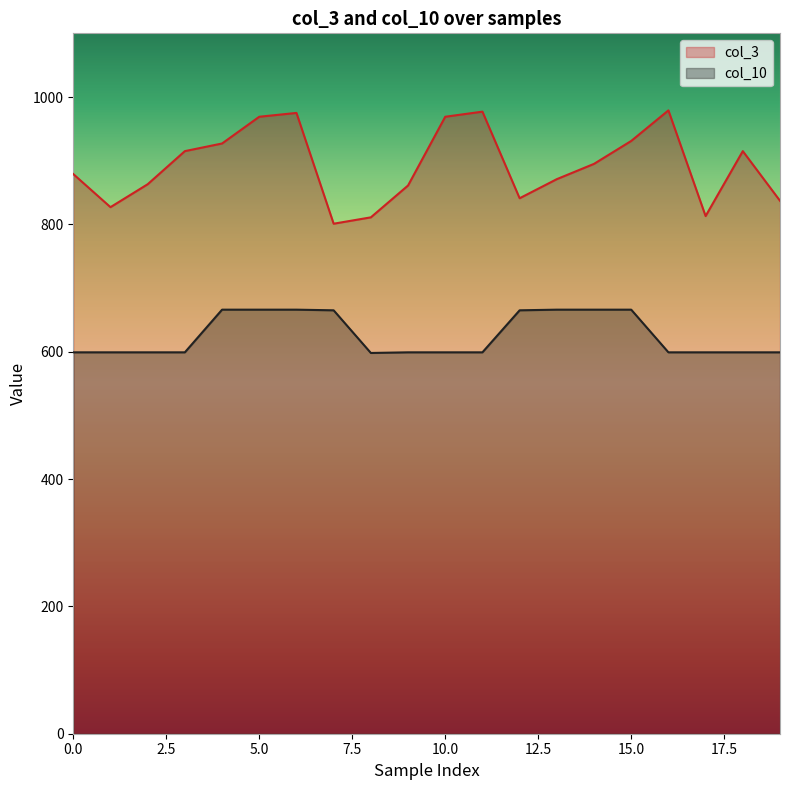

Rank the series by their average value, from lowest to highest.

col_10, col_3